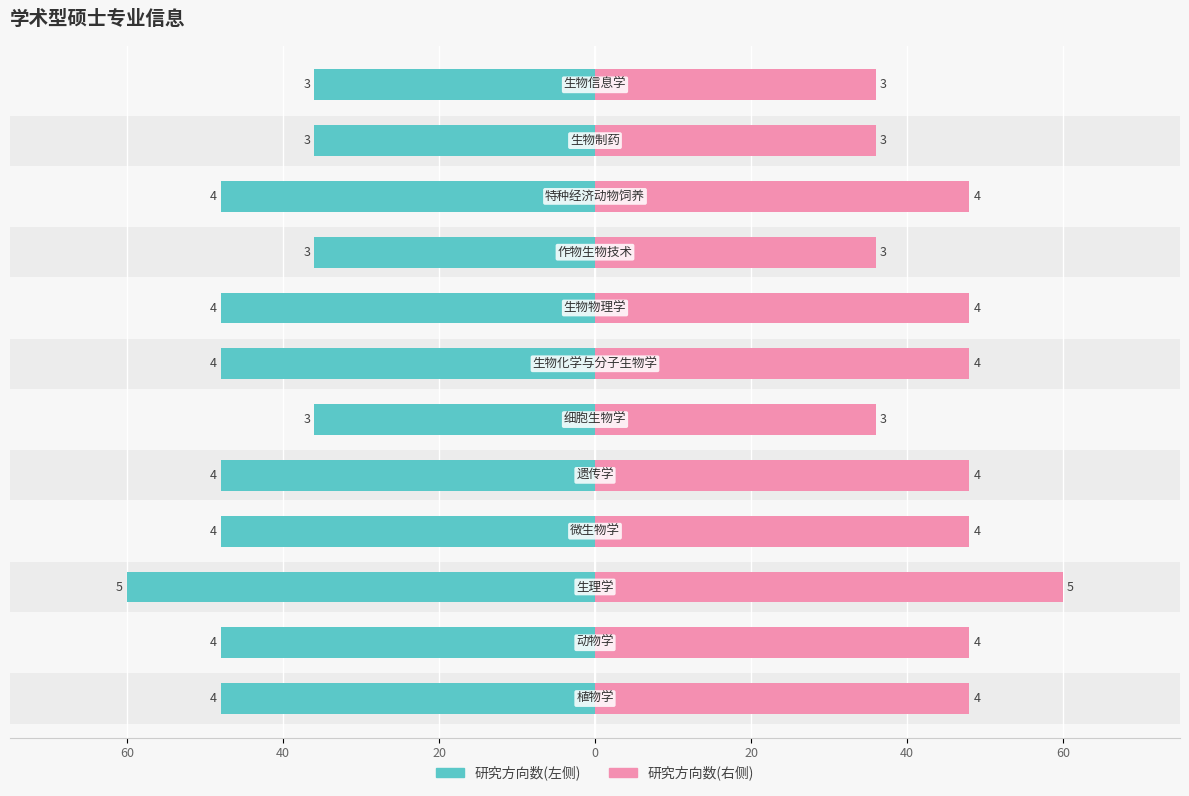

Count the 研究方向数 values in the range 36 to 48.

11